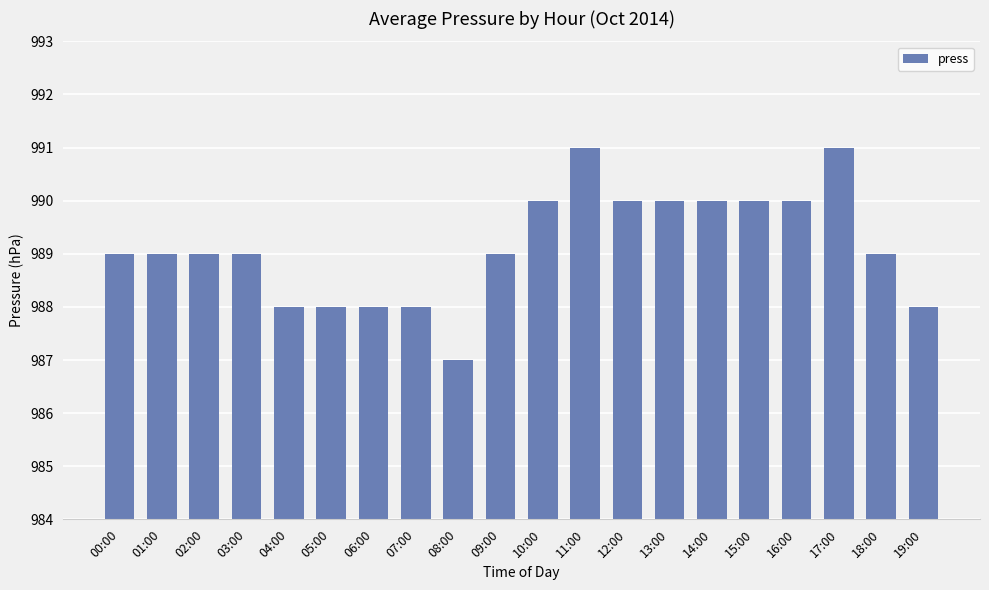

How many bars are there in total?

20